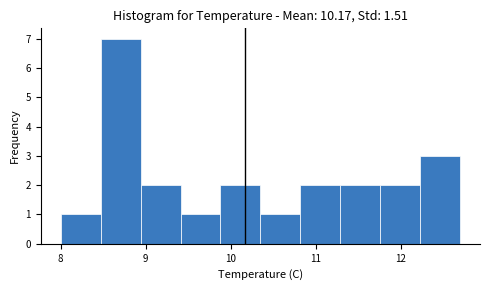

Over which range of the x-axis is the bar tallest?

8.47 to 8.94